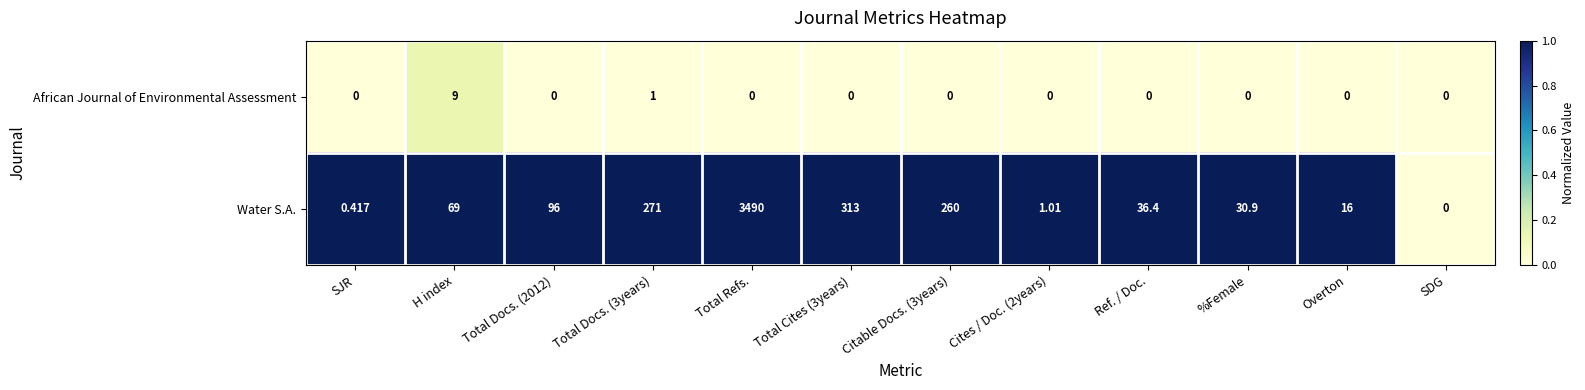

Which series has the largest range (max minus min)?

Water S.A.